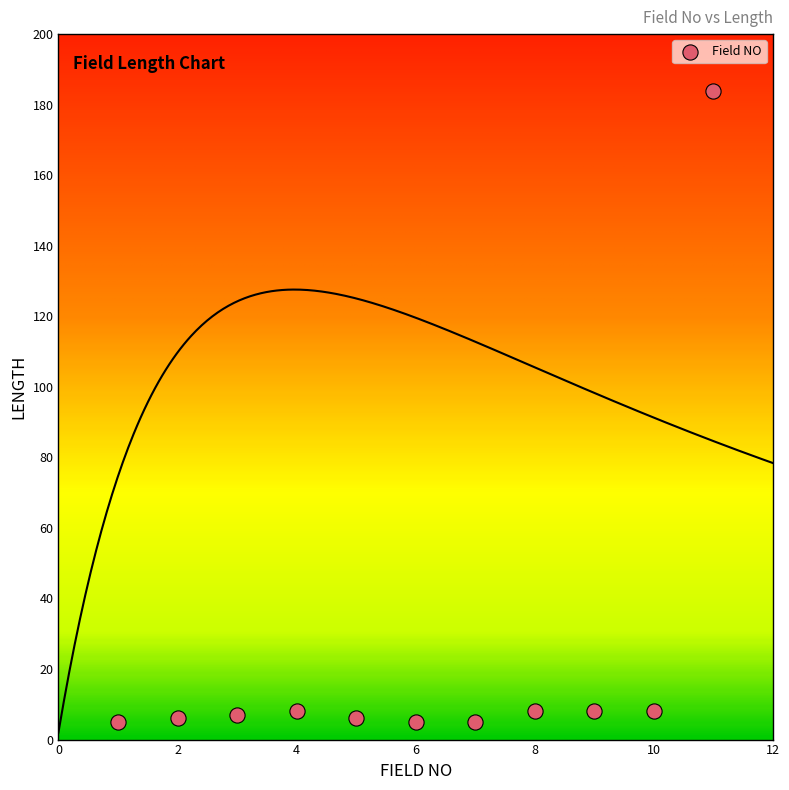

What is the range of X values (max minus min)?

10